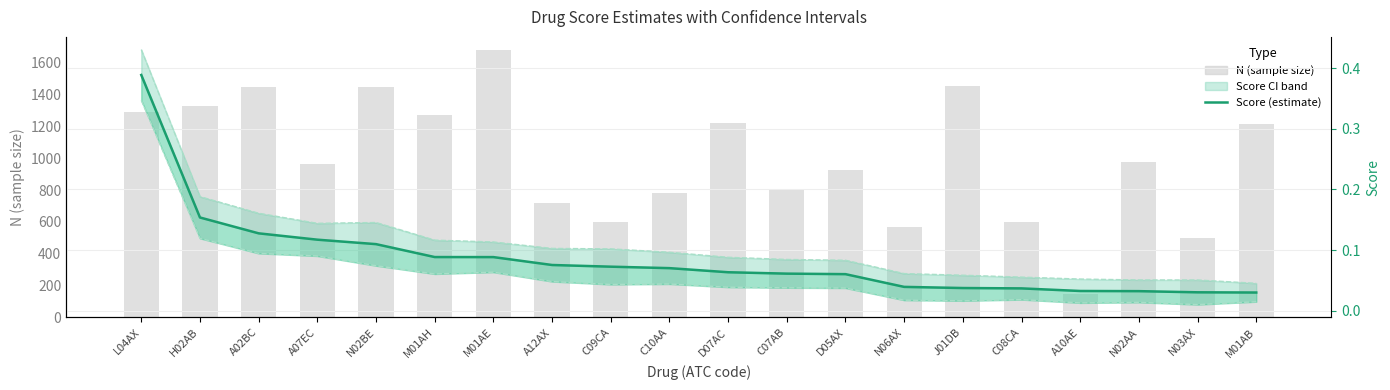

What is the sum of the N (sample size) values at M01AB and D07AC?

2435.0